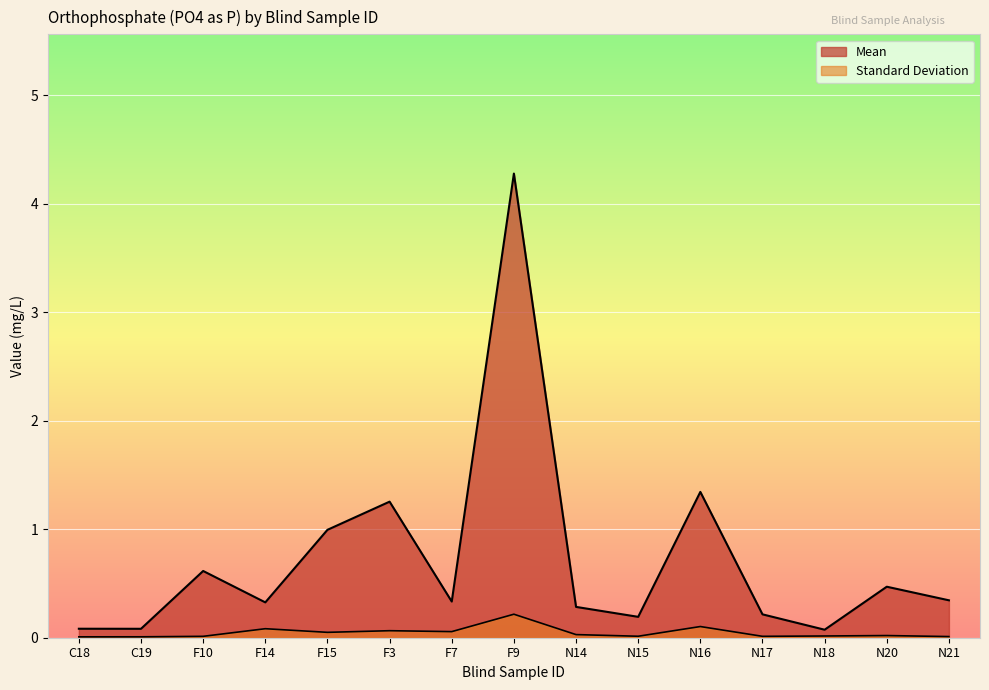

Rank the categories by Mean value from lowest to highest.

N18, C19, C18, N15, N17, N14, F14, F7, N21, N20, F10, F15, F3, N16, F9